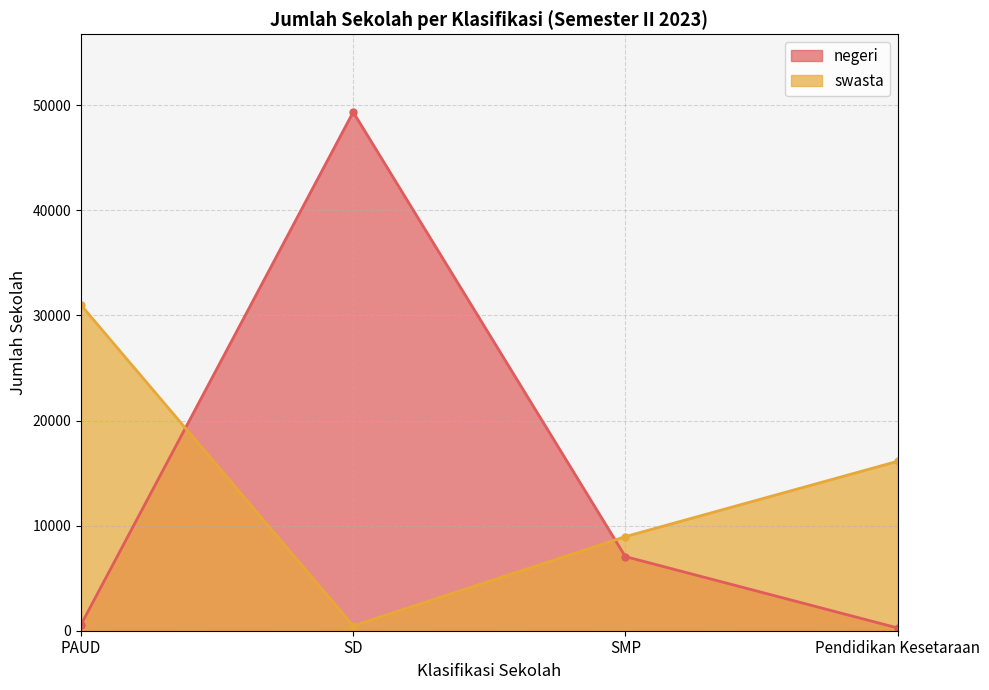

How many intersections are there between negeri and swasta?

2